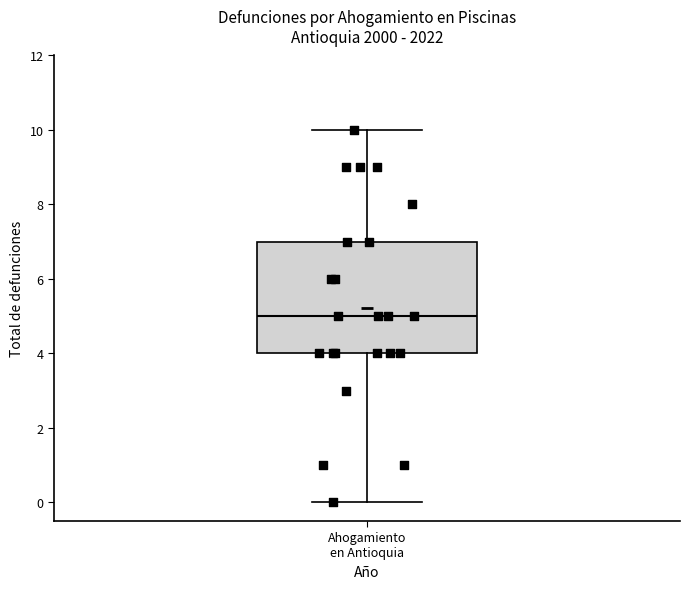

Transcribe this box plot: give where the median line is, the range the box spans, and where the two whiskers end, as read against the y-axis. The values are not printed on the chart, so give them approximately, as read against the axis.

median 5, box 4 to 7, whiskers 0 to 10